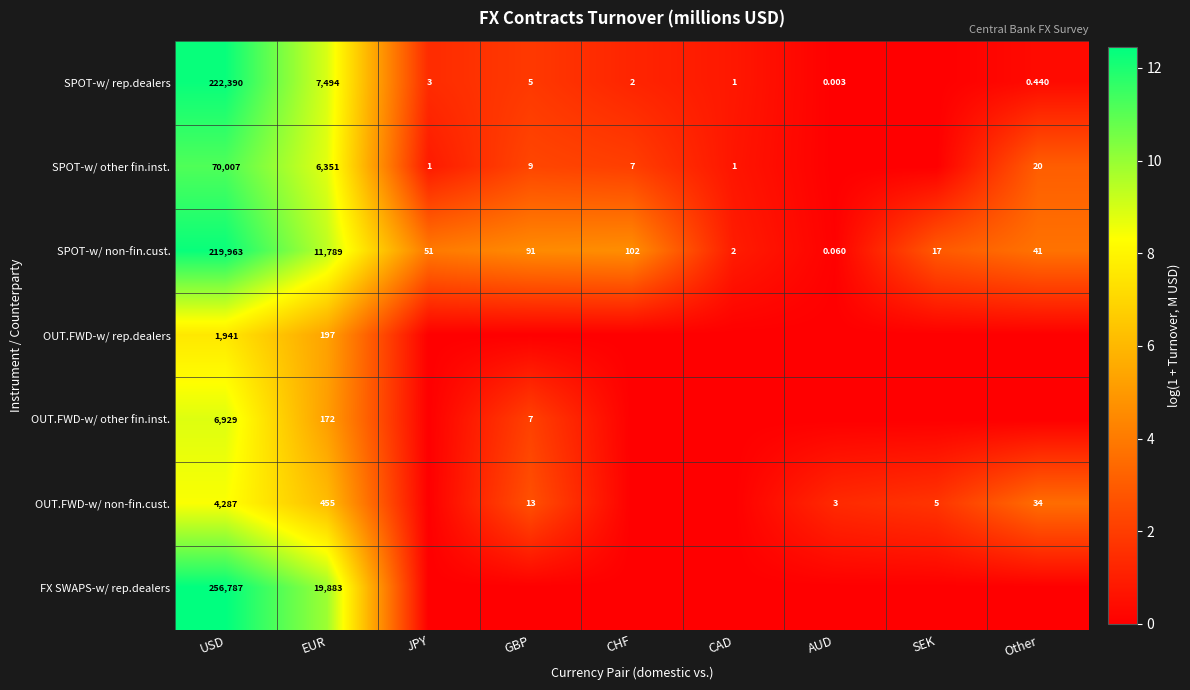

At which label does SPOT-w/ non-fin.cust. first exceed 51?

USD